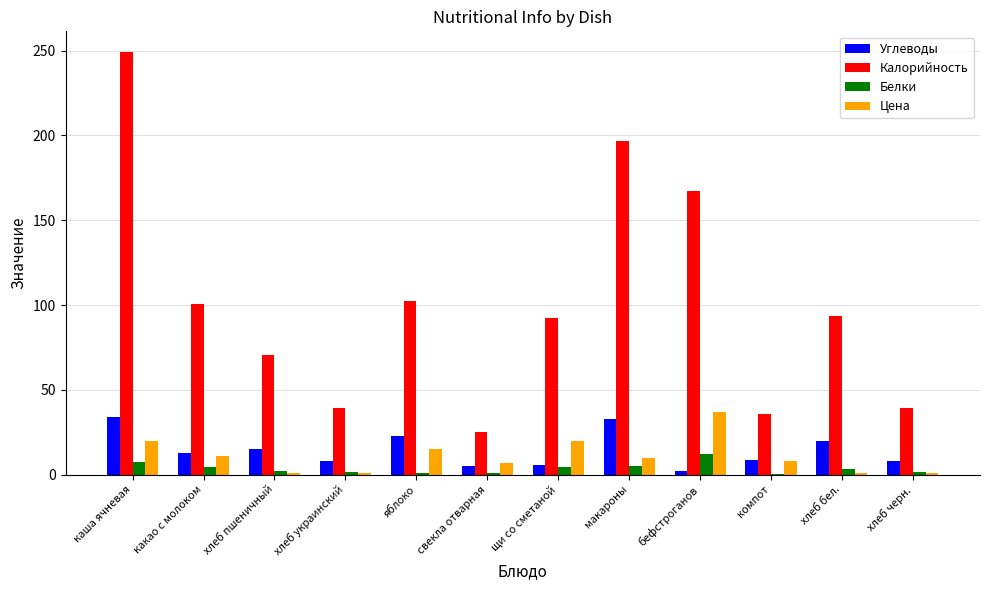

Which category has the highest value in the Белки series?

бефстроганов